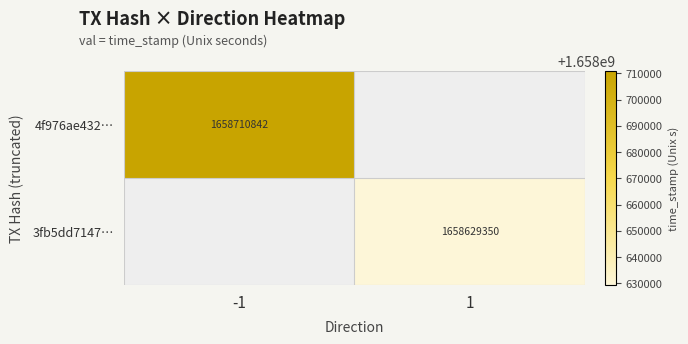

Is it true that 3fb5dd7147… equals 2330493337 at 1?

False